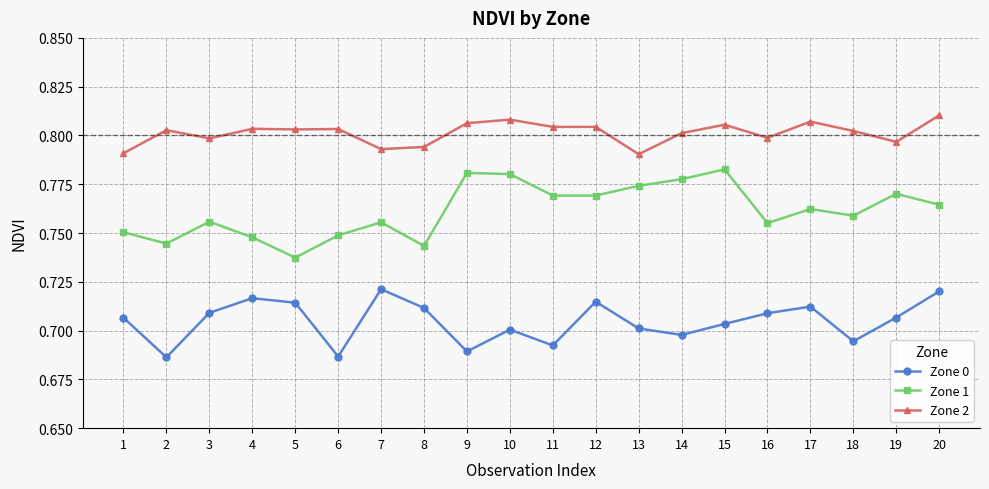

True or false: Zone 0 and Zone 2 intersect in this chart.

False